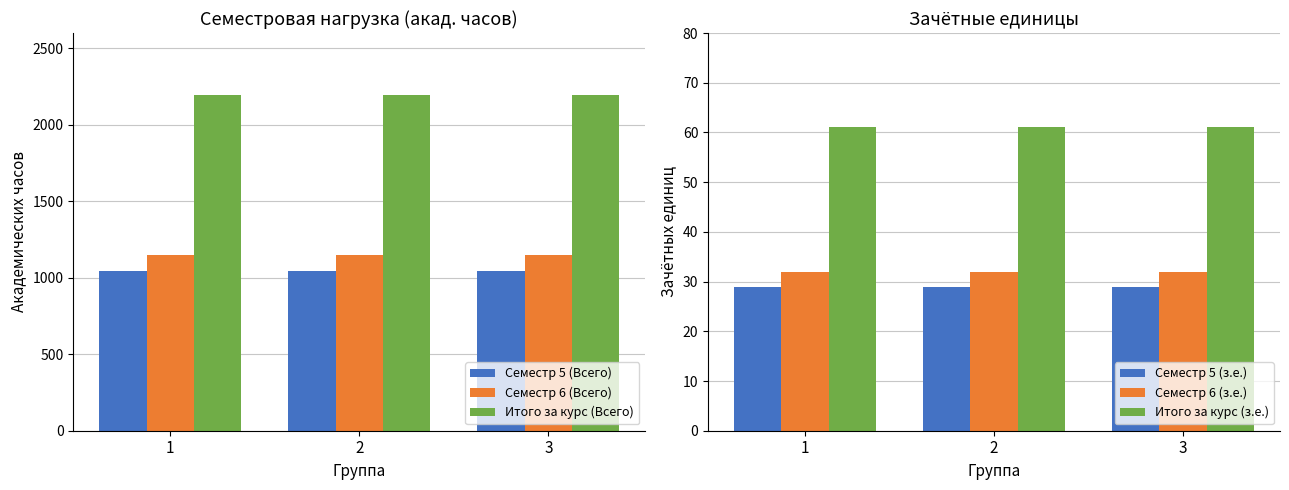

List the labels in order of Семестр 6 (з.е.) value, largest first.

1, 2, 3